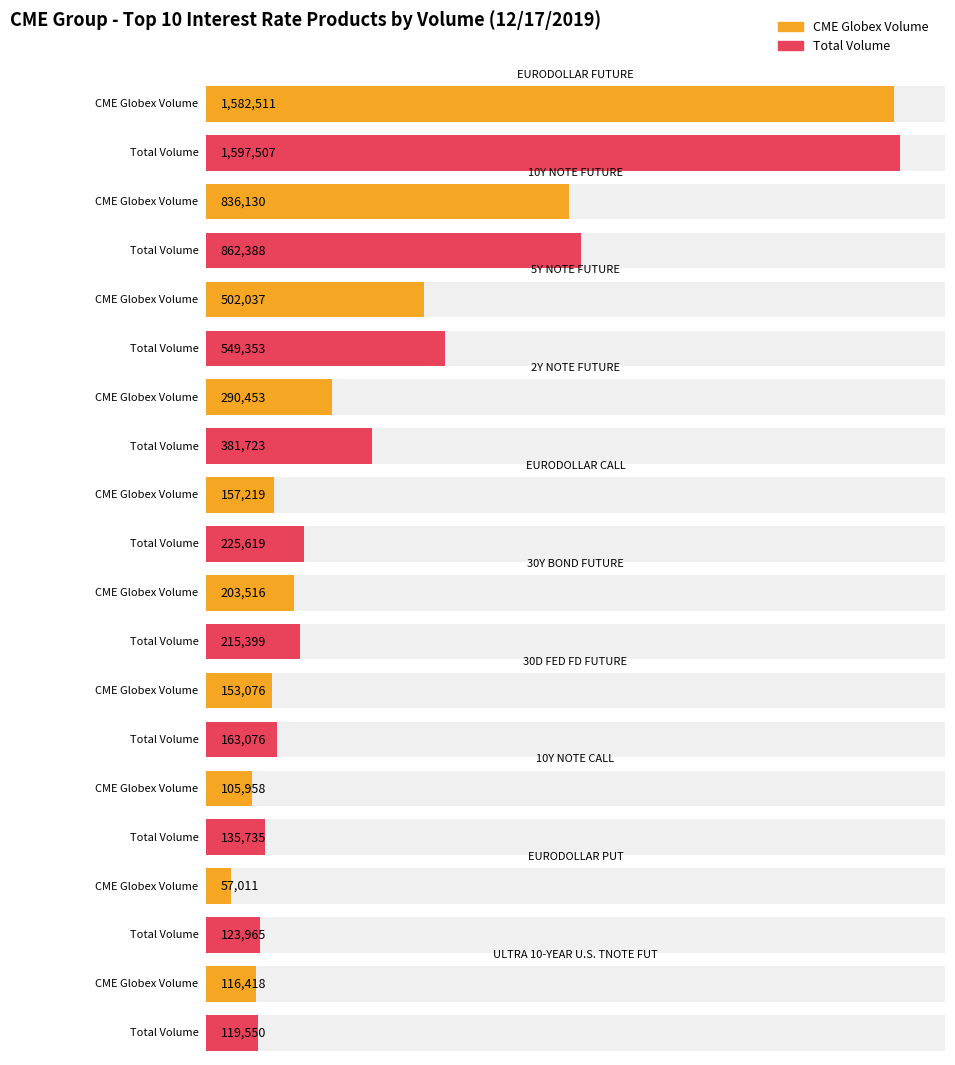

Which series changed the most between 30D FED FD FUTURE and EURODOLLAR PUT?

CME Globex Volume